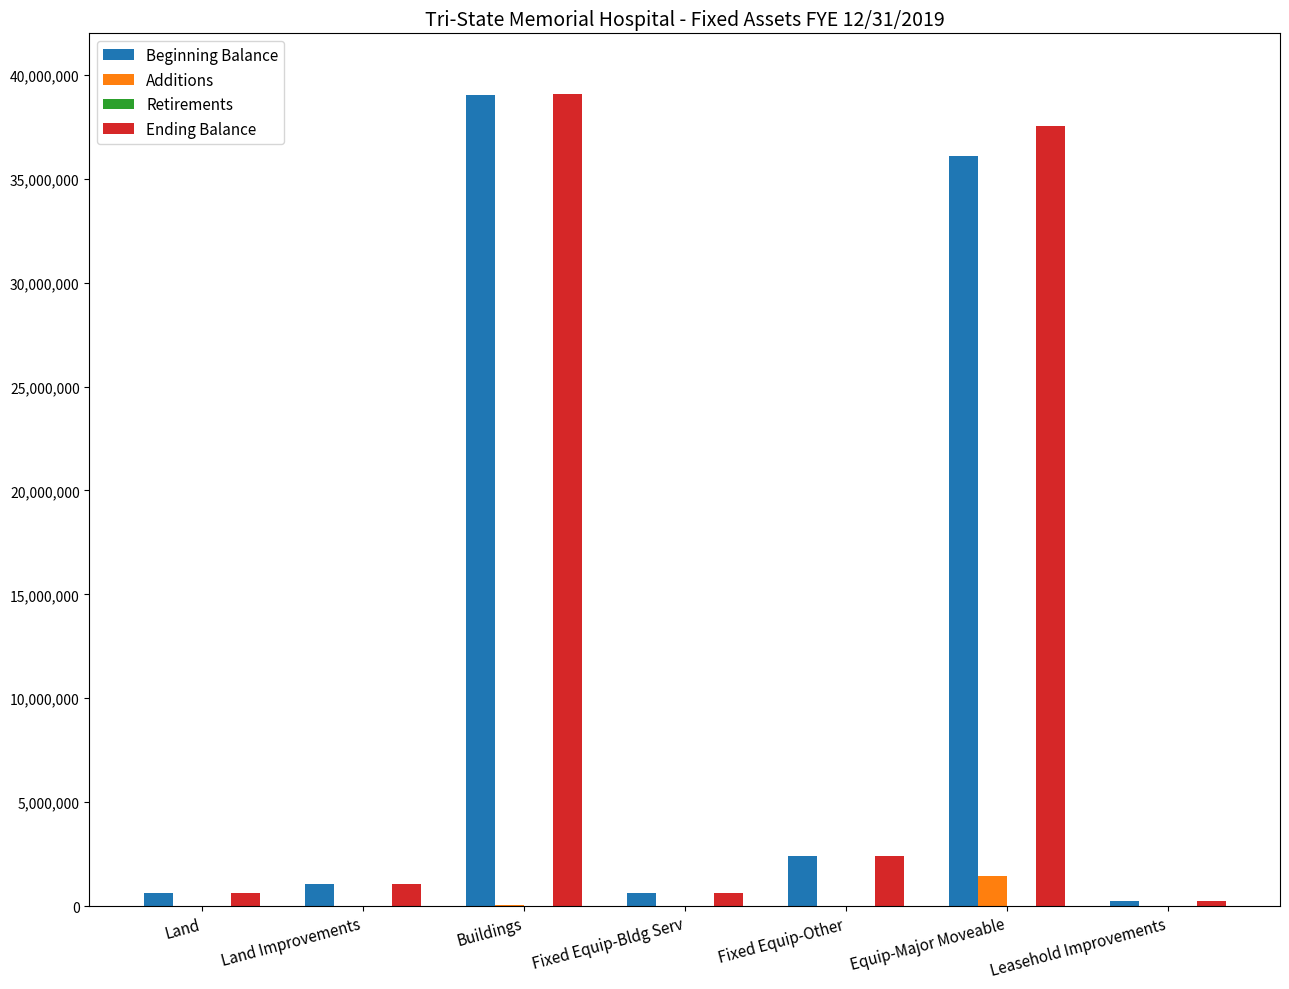

At which label does Additions reach its peak?

Equip-Major Moveable